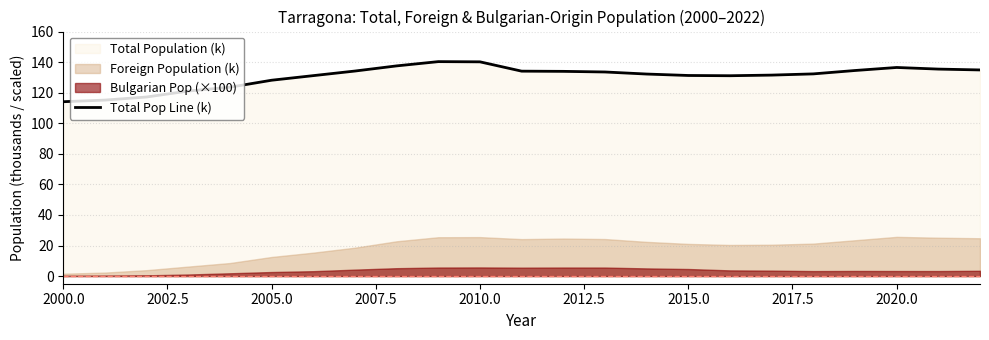

How many data points does each series have?

23